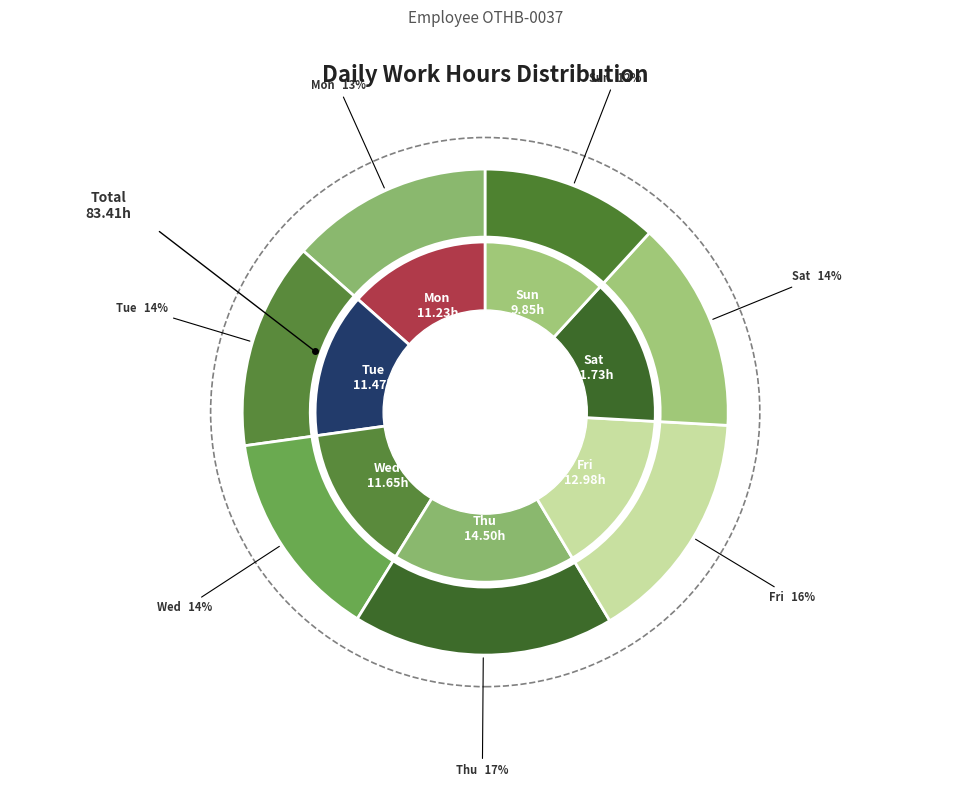

To the nearest percent, what is the average slice percentage?

14%